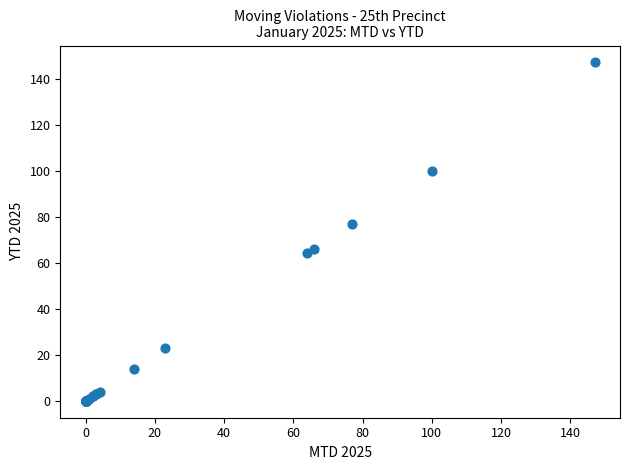

What Y value in the scatter plot is closest to 73?

77